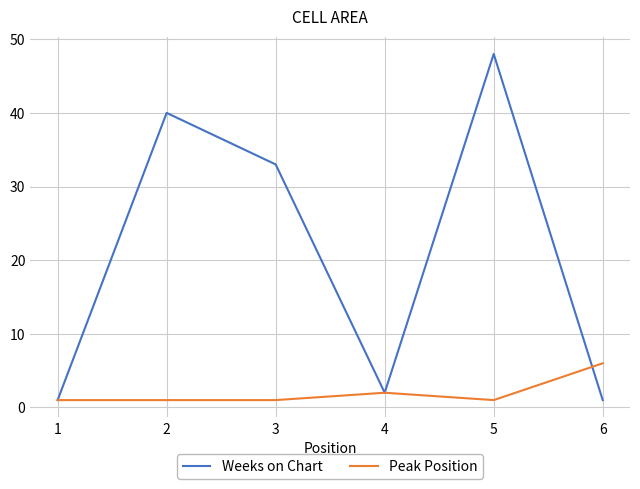

At which category is the sum across all series the highest?

5